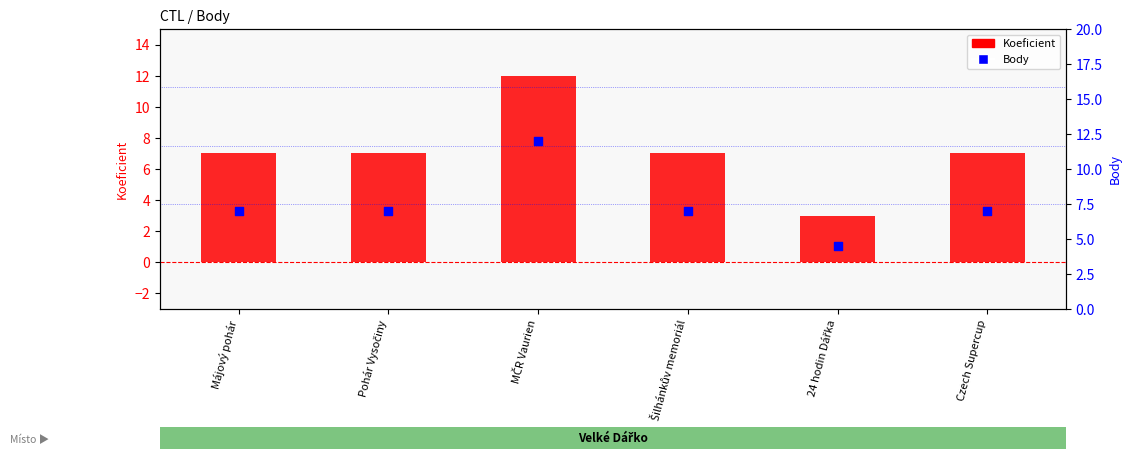

At which category is the sum across all series the highest?

MČR Vaurien